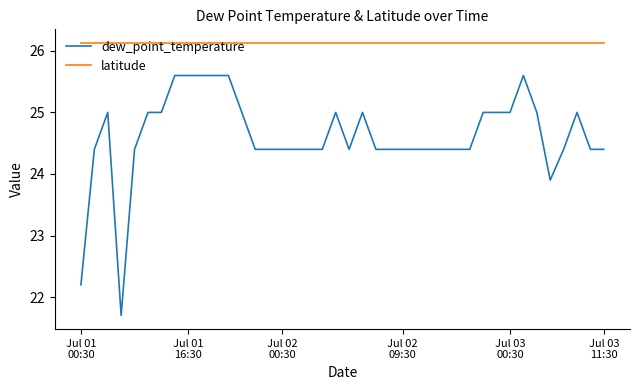

True or false: dew_point_temperature and latitude cross at least once.

False